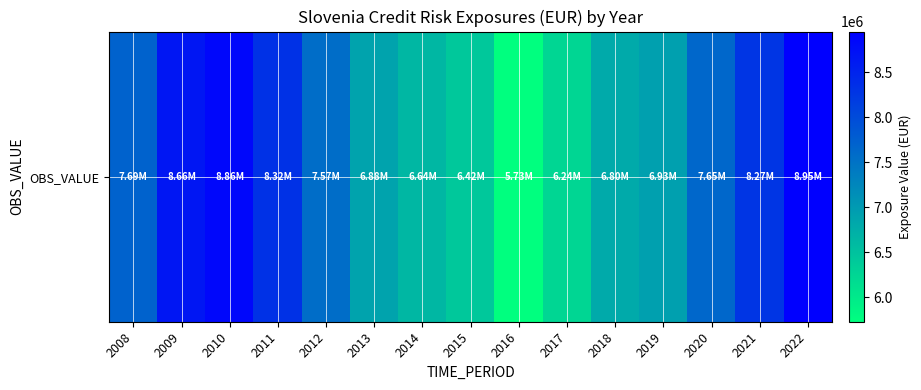

What is the minimum value shown in the chart?

5725554